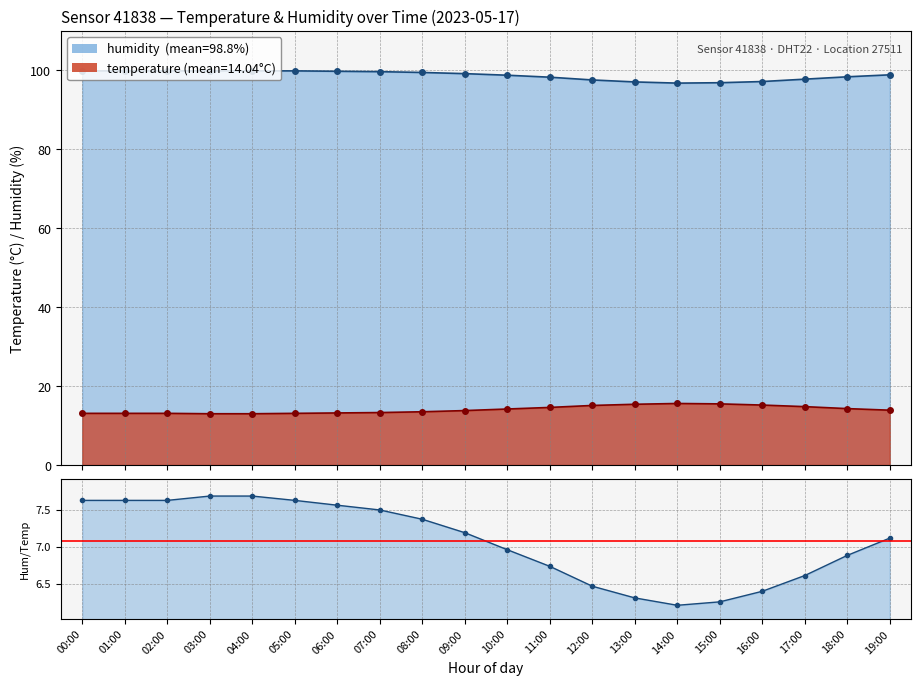

At which label is humidity closest to 98?

17:00